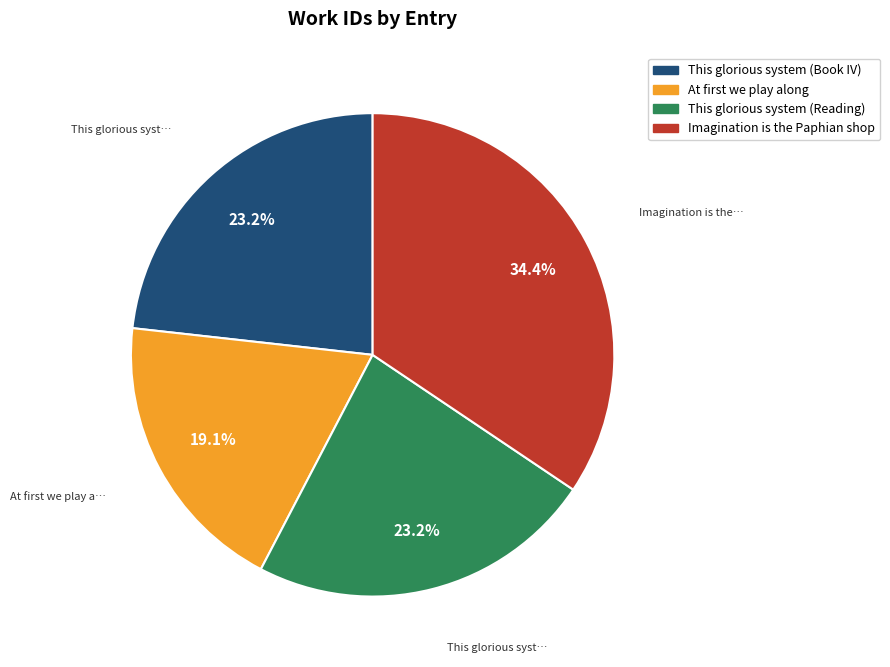

Which category has the smallest portion of the pie?

At first we play along